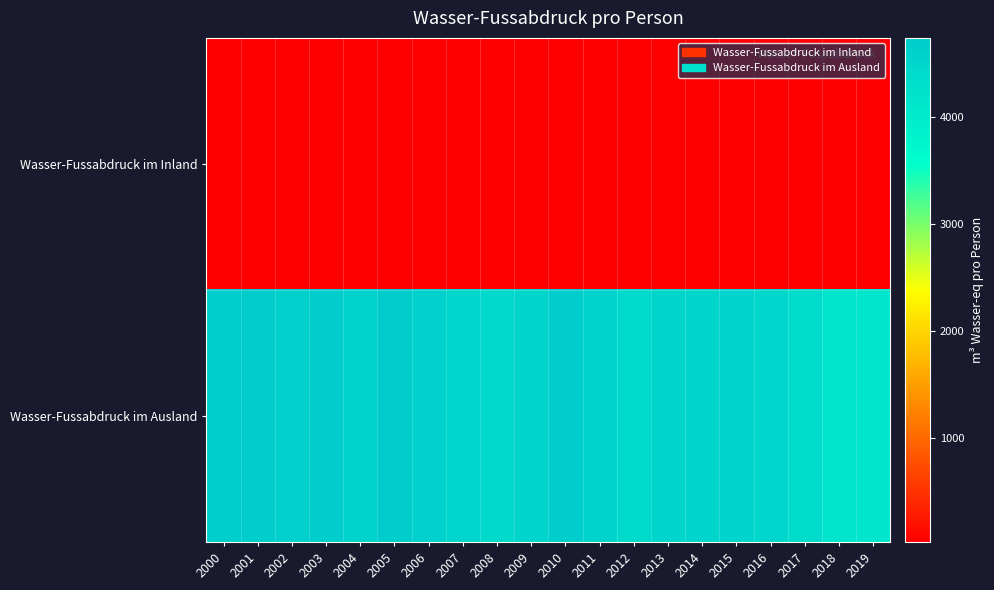

At how many categories does at least one series exceed 4138?

19